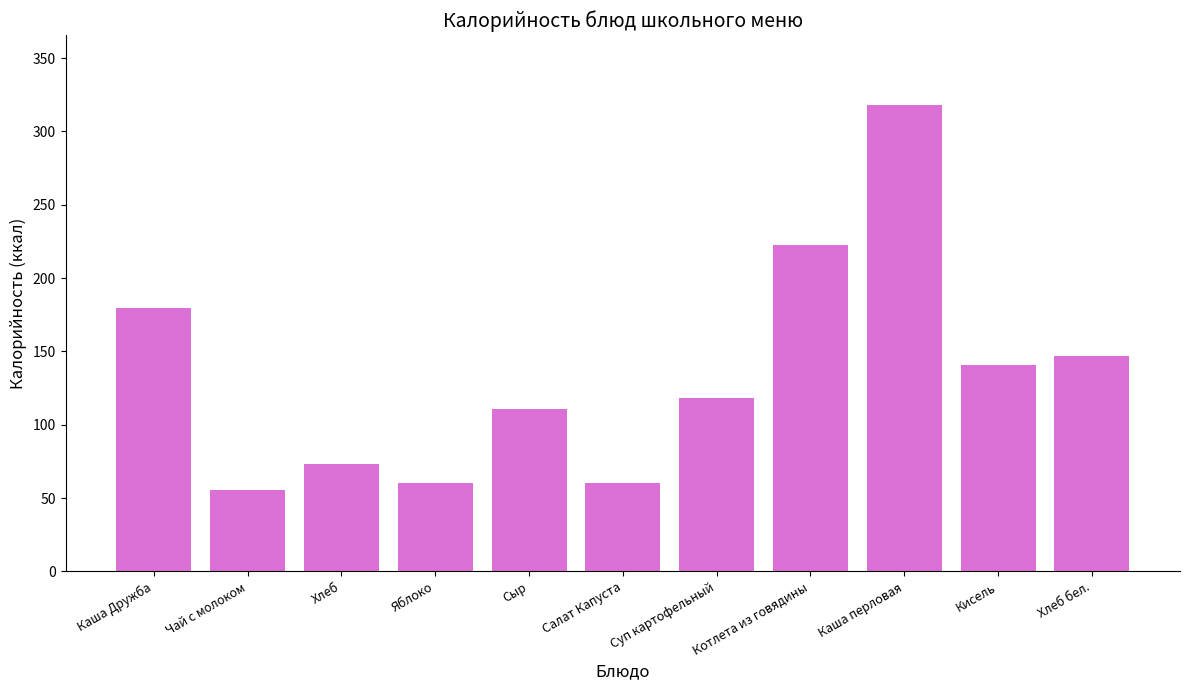

What is the greatest value displayed?

318.0